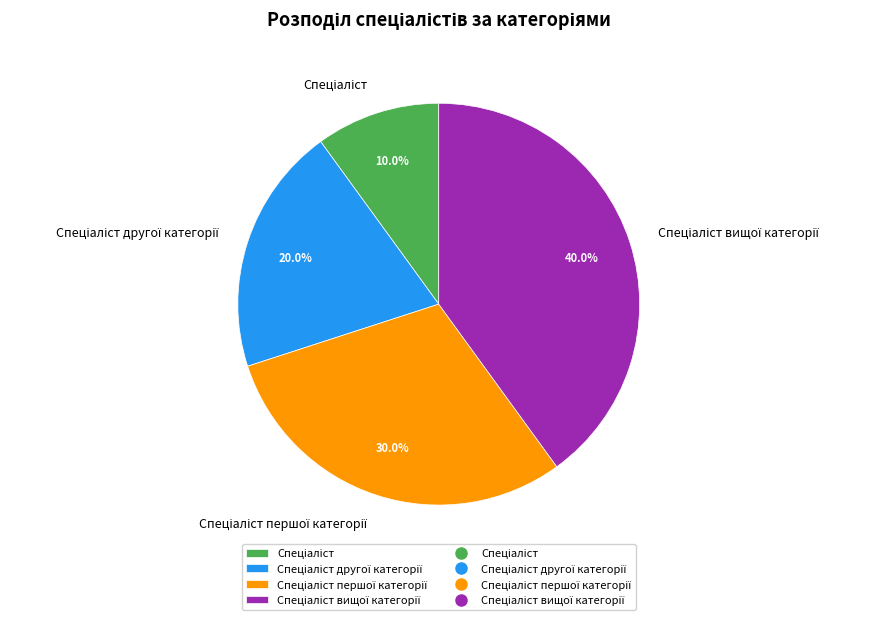

Is there any slice that represents more than half of the pie?

No